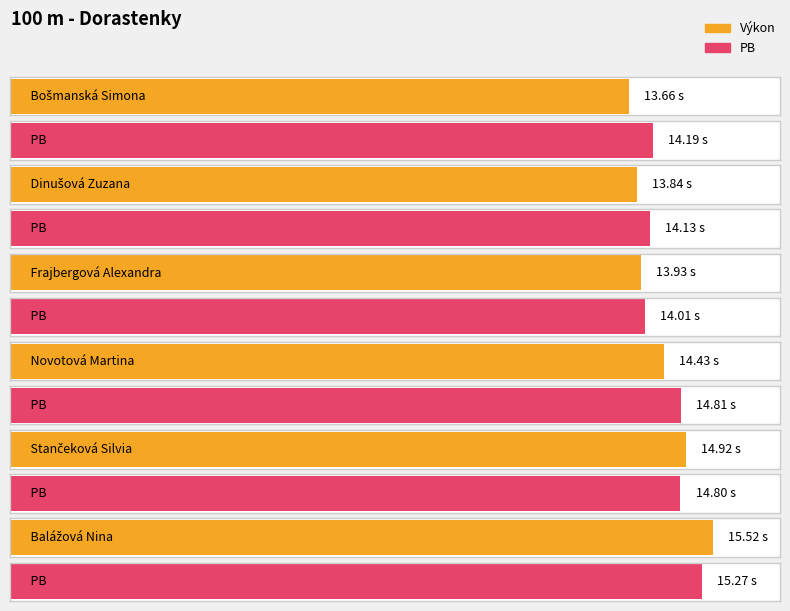

What is the total value across all series at Frajbergová Alexandra?

27.9